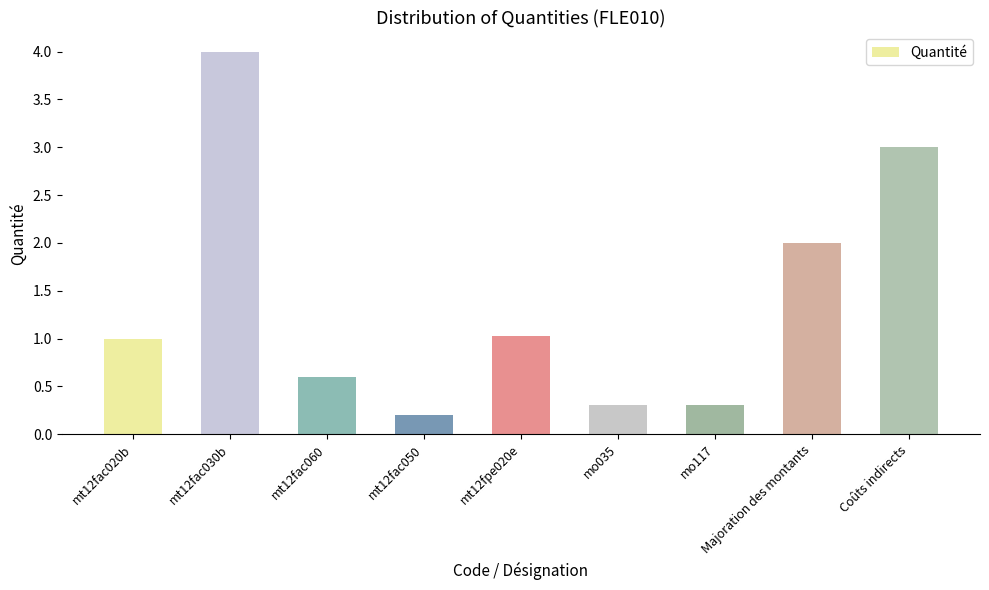

What is the ratio of the value at mt12fac060 to the value at mt12fpe020e?

0.6